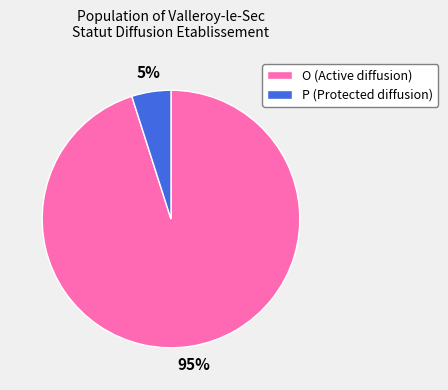

The P slice represents 5% of the pie. True or false?

True